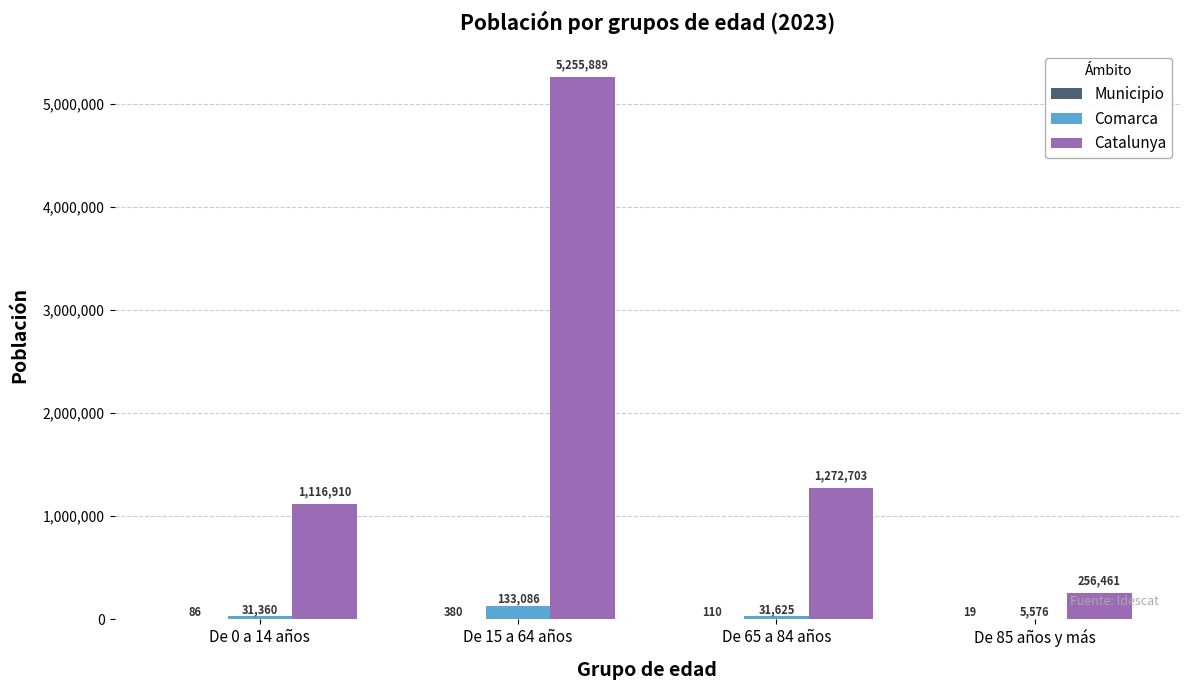

Between De 0 a 14 años and De 85 años y más, which series saw the biggest shift?

Catalunya